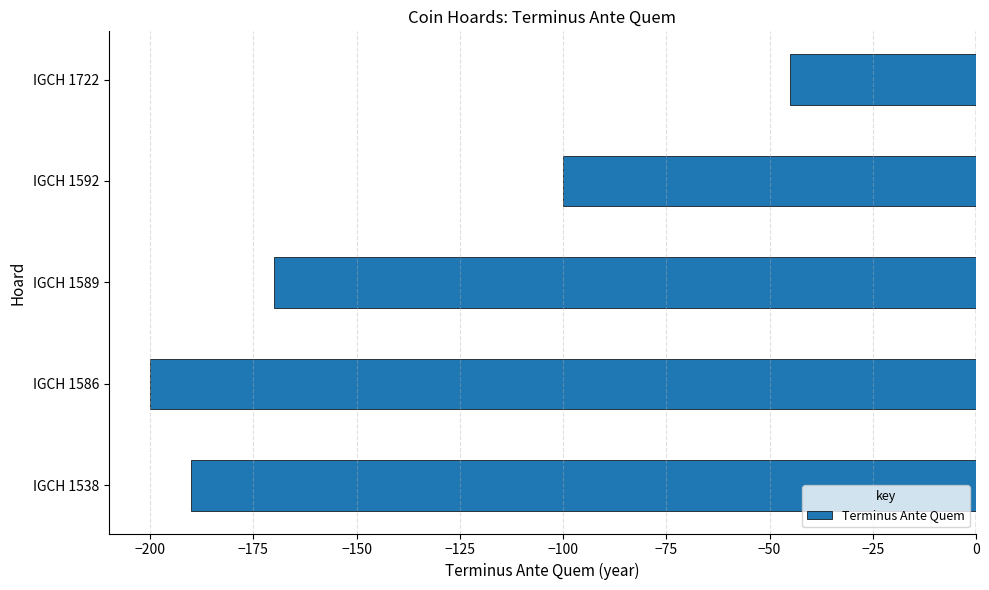

The chart shows a value of -68 at IGCH 1592. True or false?

False